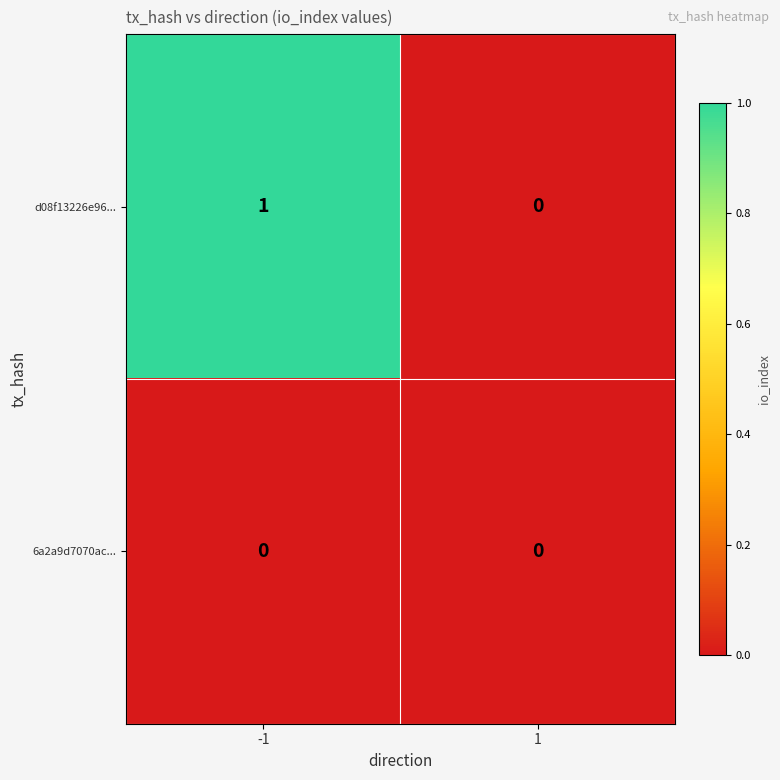

What is the spread (max minus min) of values at -1?

1